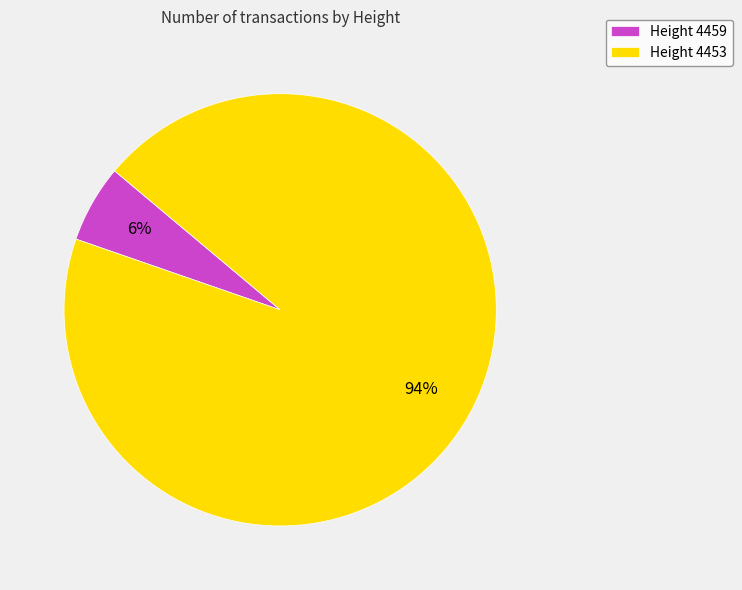

Which slice represents more than half of the pie?

Height 4453